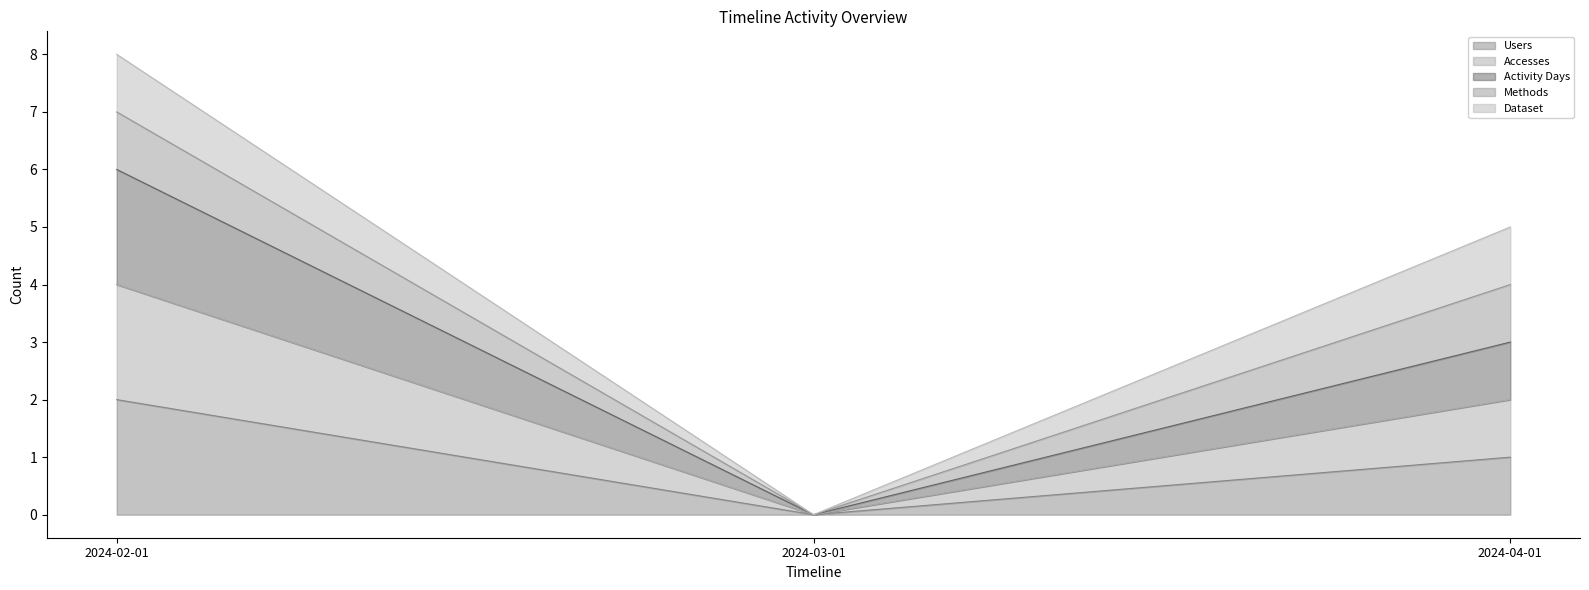

Does the chart display data point markers on the line(s)?

No